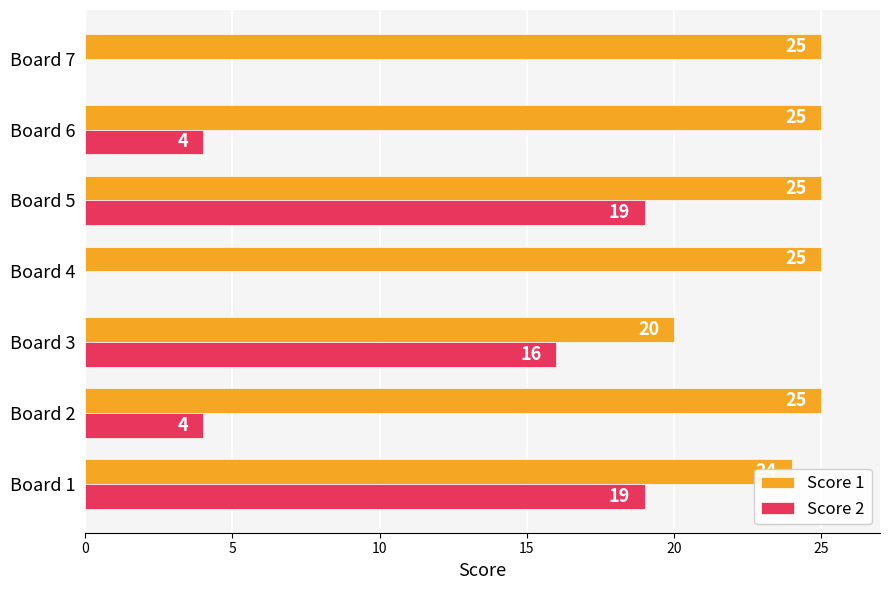

Which series has the largest total across all categories?

Score 1